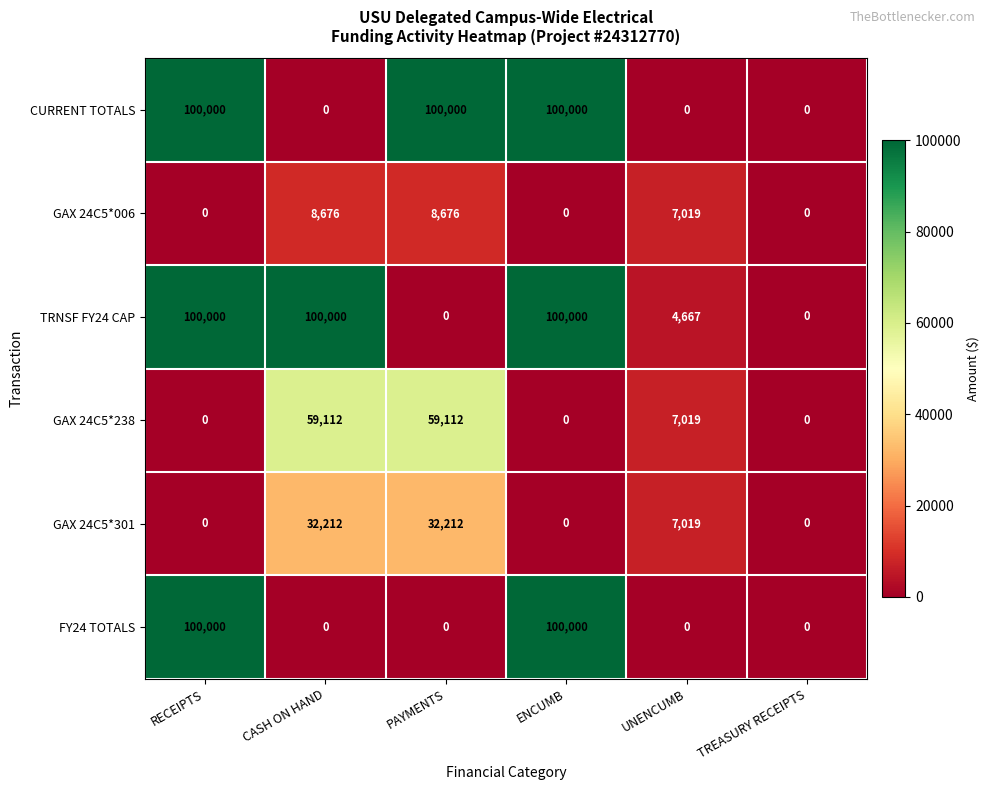

How many positive values does the GAX 24C5*238 series have?

3